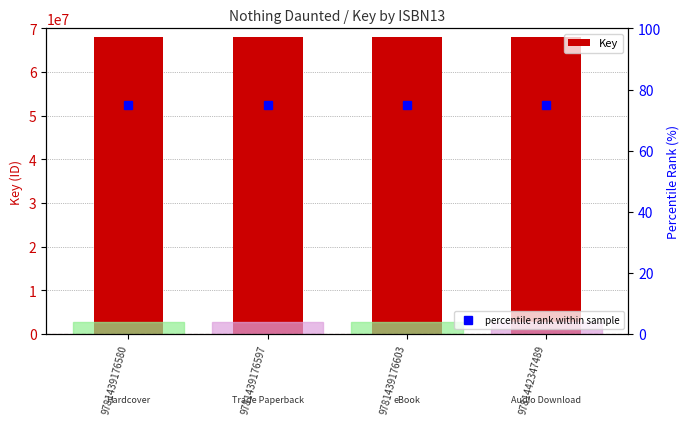

At which label does percentile rank within sample reach its minimum?

9781439176580